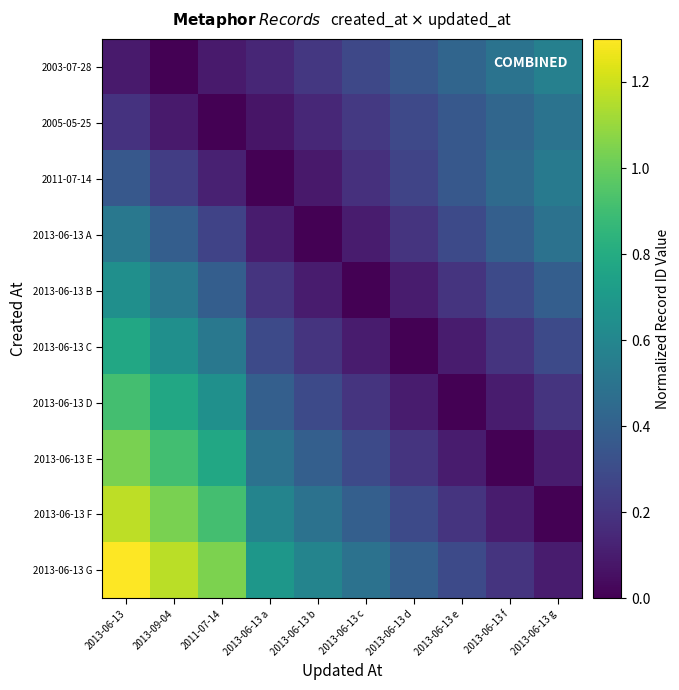

Reading right to left, list all the values displayed in this chart.

2003-07-28: 2013-06-13 g=0.6	2013-06-13 f=0.5	2013-06-13 e=0.4	2013-06-13 d=0.4	2013-06-13 c=0.3	2013-06-13 b=0.2	2013-06-13 a=0.1	2011-07-14=0.1	2013-09-04=0.0	2013-06-13=0.1
2005-05-25: 2013-06-13 g=0.5	2013-06-13 f=0.4	2013-06-13 e=0.4	2013-06-13 d=0.3	2013-06-13 c=0.2	2013-06-13 b=0.1	2013-06-13 a=0.1	2011-07-14=0.0	2013-09-04=0.1	2013-06-13=0.2
2011-07-14: 2013-06-13 g=0.5	2013-06-13 f=0.4	2013-06-13 e=0.4	2013-06-13 d=0.3	2013-06-13 c=0.2	2013-06-13 b=0.1	2013-06-13 a=0.0	2011-07-14=0.1	2013-09-04=0.2	2013-06-13=0.4
2013-06-13 A: 2013-06-13 g=0.5	2013-06-13 f=0.4	2013-06-13 e=0.3	2013-06-13 d=0.2	2013-06-13 c=0.1	2013-06-13 b=0.0	2013-06-13 a=0.1	2011-07-14=0.3	2013-09-04=0.4	2013-06-13=0.5
2013-06-13 B: 2013-06-13 g=0.4	2013-06-13 f=0.3	2013-06-13 e=0.2	2013-06-13 d=0.1	2013-06-13 c=0.0	2013-06-13 b=0.1	2013-06-13 a=0.2	2011-07-14=0.4	2013-09-04=0.5	2013-06-13=0.6
2013-06-13 C: 2013-06-13 g=0.3	2013-06-13 f=0.2	2013-06-13 e=0.1	2013-06-13 d=0.0	2013-06-13 c=0.1	2013-06-13 b=0.2	2013-06-13 a=0.3	2011-07-14=0.5	2013-09-04=0.6	2013-06-13=0.8
2013-06-13 D: 2013-06-13 g=0.2	2013-06-13 f=0.1	2013-06-13 e=0.0	2013-06-13 d=0.1	2013-06-13 c=0.2	2013-06-13 b=0.3	2013-06-13 a=0.4	2011-07-14=0.7	2013-09-04=0.8	2013-06-13=0.9
2013-06-13 E: 2013-06-13 g=0.1	2013-06-13 f=0.0	2013-06-13 e=0.1	2013-06-13 d=0.2	2013-06-13 c=0.3	2013-06-13 b=0.4	2013-06-13 a=0.5	2011-07-14=0.8	2013-09-04=0.9	2013-06-13=1.0
2013-06-13 F: 2013-06-13 g=0.0	2013-06-13 f=0.1	2013-06-13 e=0.2	2013-06-13 d=0.3	2013-06-13 c=0.4	2013-06-13 b=0.5	2013-06-13 a=0.6	2011-07-14=0.9	2013-09-04=1.0	2013-06-13=1.2
2013-06-13 G: 2013-06-13 g=0.1	2013-06-13 f=0.2	2013-06-13 e=0.3	2013-06-13 d=0.4	2013-06-13 c=0.5	2013-06-13 b=0.6	2013-06-13 a=0.7	2011-07-14=1.0	2013-09-04=1.2	2013-06-13=1.3